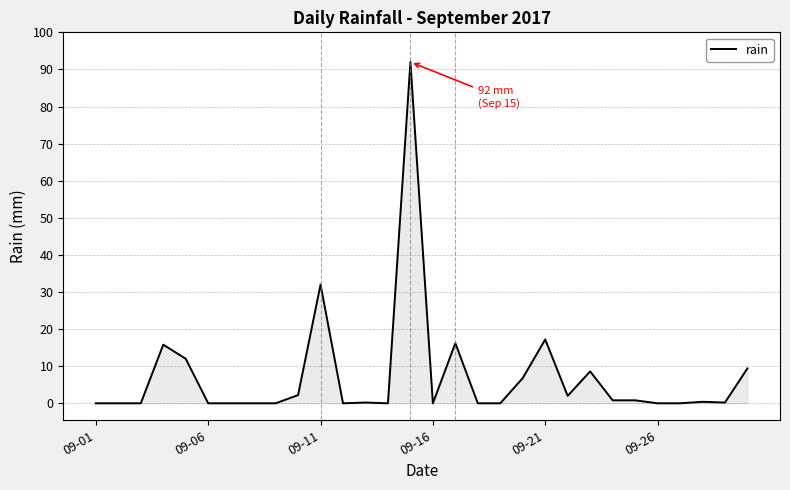

What is the greatest value displayed?

92.0